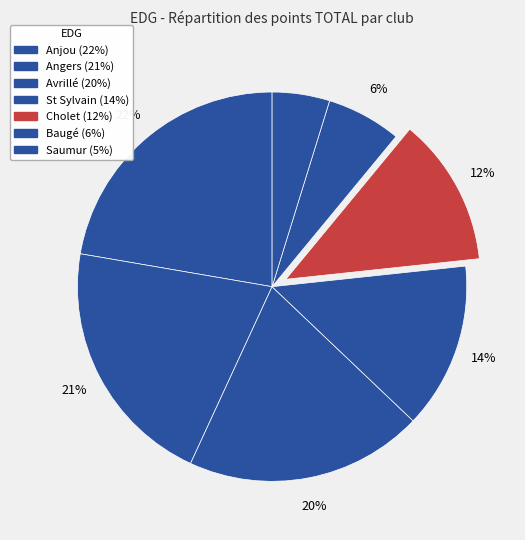

To the nearest percent, what is the combined percentage of Anjou and Baugé?

28%